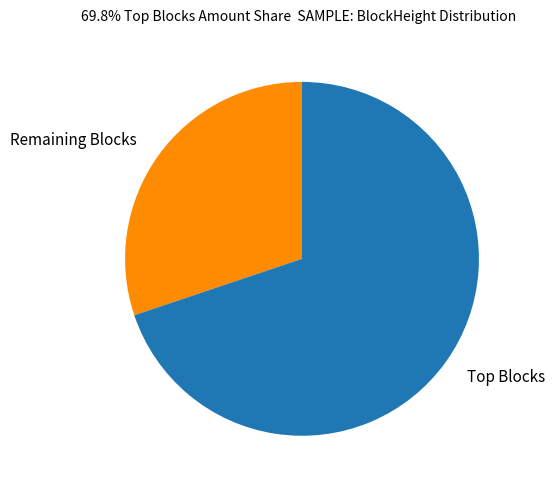

What is the smallest slice in the pie chart?

Remaining Blocks